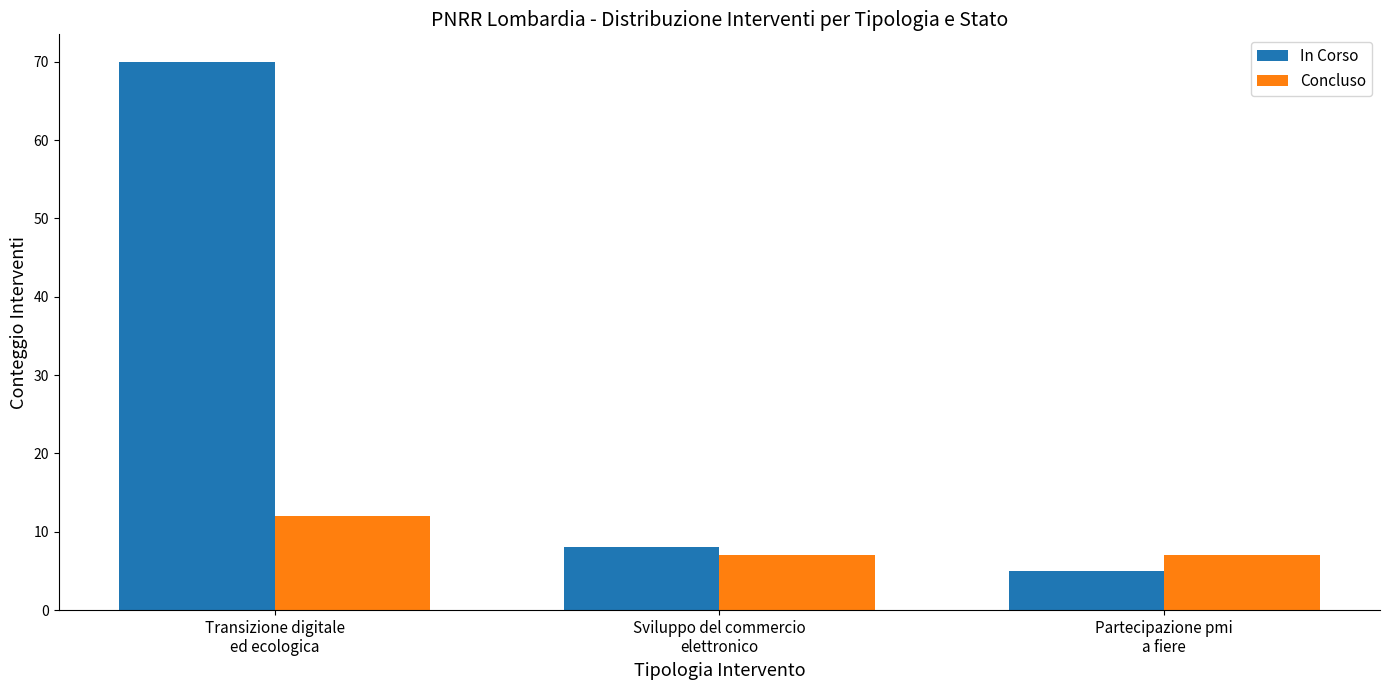

List the series in order of their overall mean, lowest first.

Concluso, In Corso